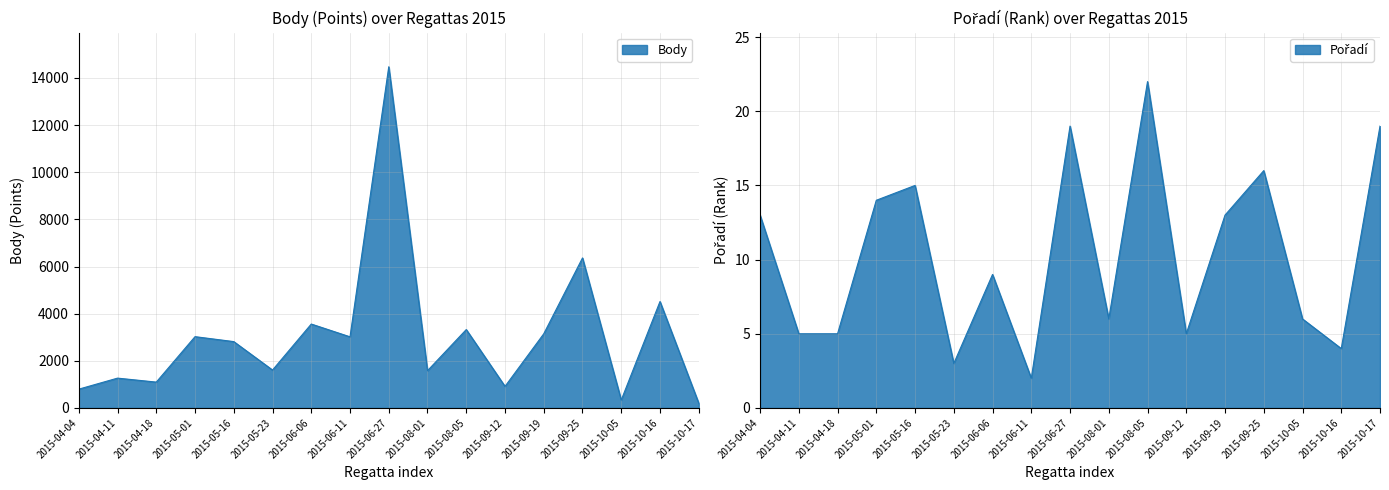

Which category has the highest value in the Body series?

2015-06-27